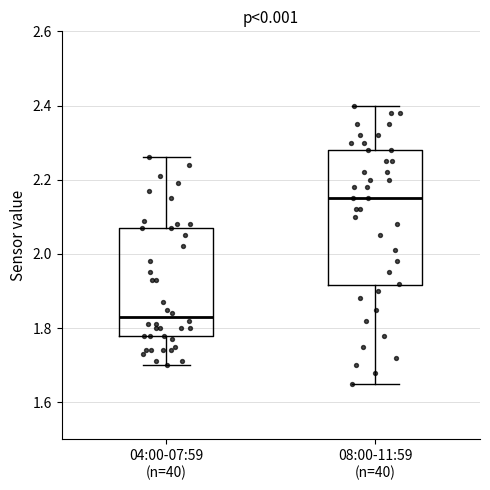

Reading left to right, read every box against the y-axis: the position of its median line, the range the box covers, and the ends of its whiskers. The values are not printed on the chart, so give them approximately, as read against the axis.

04:00-07:59 (n=40): median 1.84, box 1.78 to 2.08, whiskers 1.70 to 2.26
08:00-11:59 (n=40): median 2.16, box 1.92 to 2.28, whiskers 1.66 to 2.40